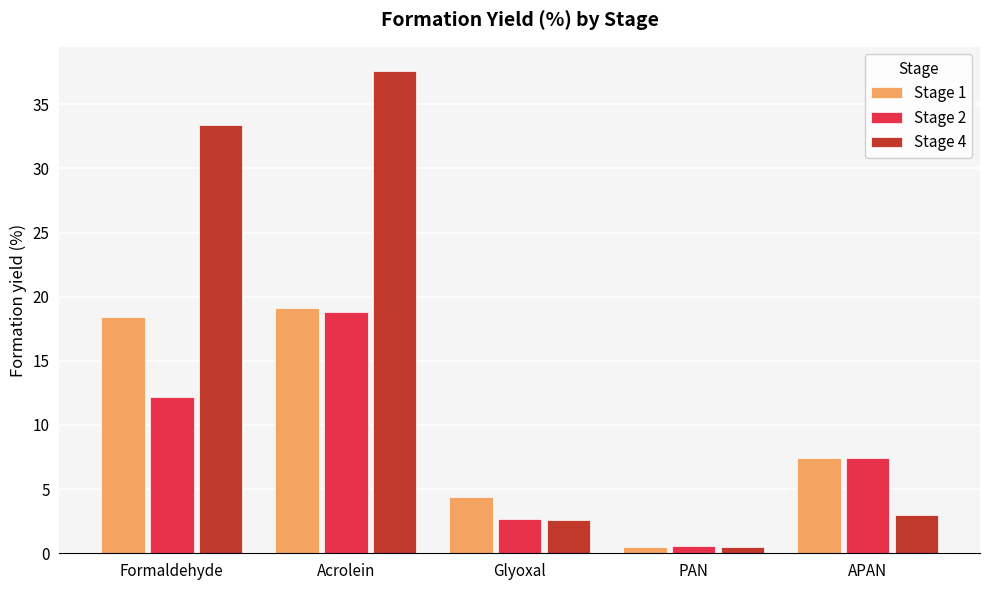

Reading left to right, extract all data points from this chart.

Stage 1: 18.4	19.1	4.4	0.5	7.4
Stage 2: 12.2	18.8	2.7	0.6	7.4
Stage 4: 33.4	37.6	2.6	0.5	3.0